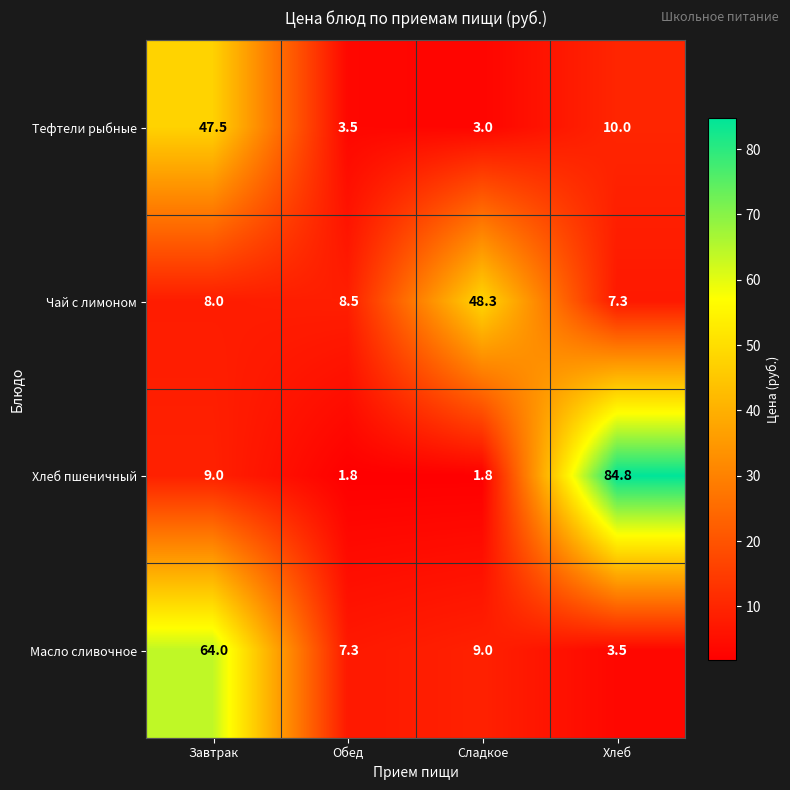

At which label does Тефтели рыбные first exceed 10?

Завтрак